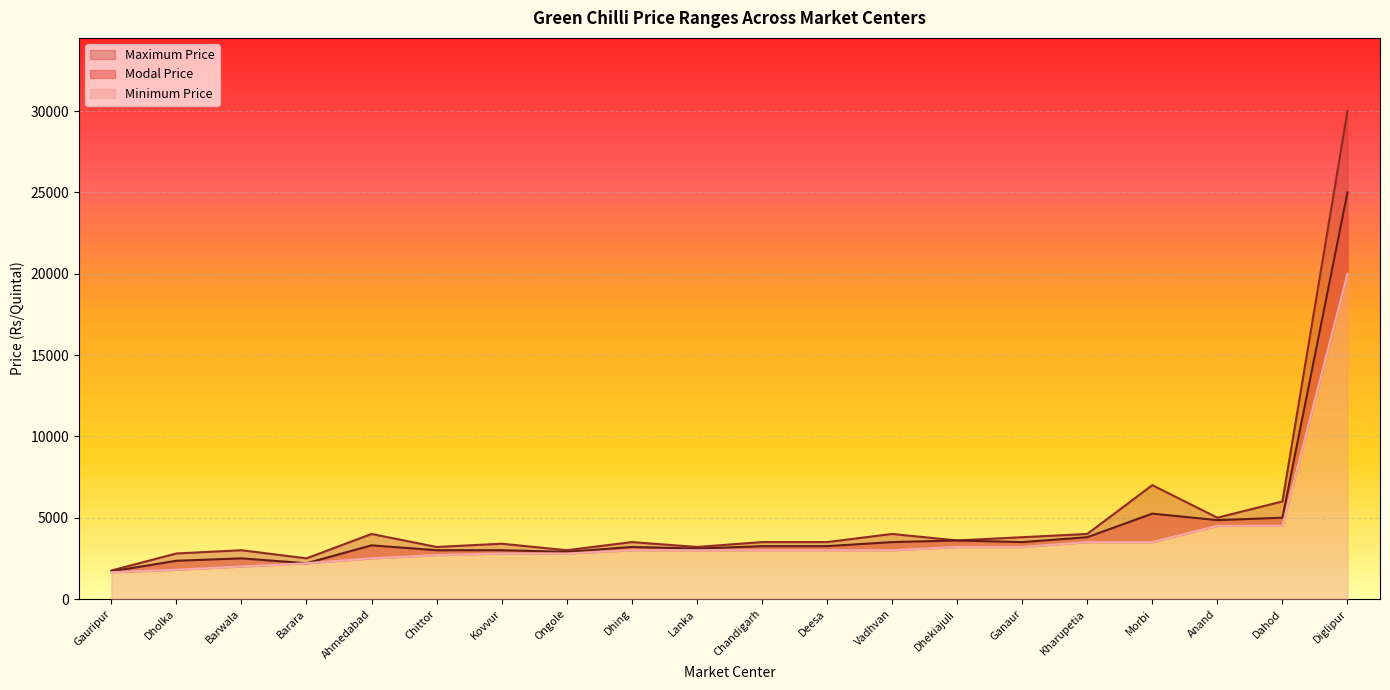

Which series has the largest total across all categories?

Maximum Price